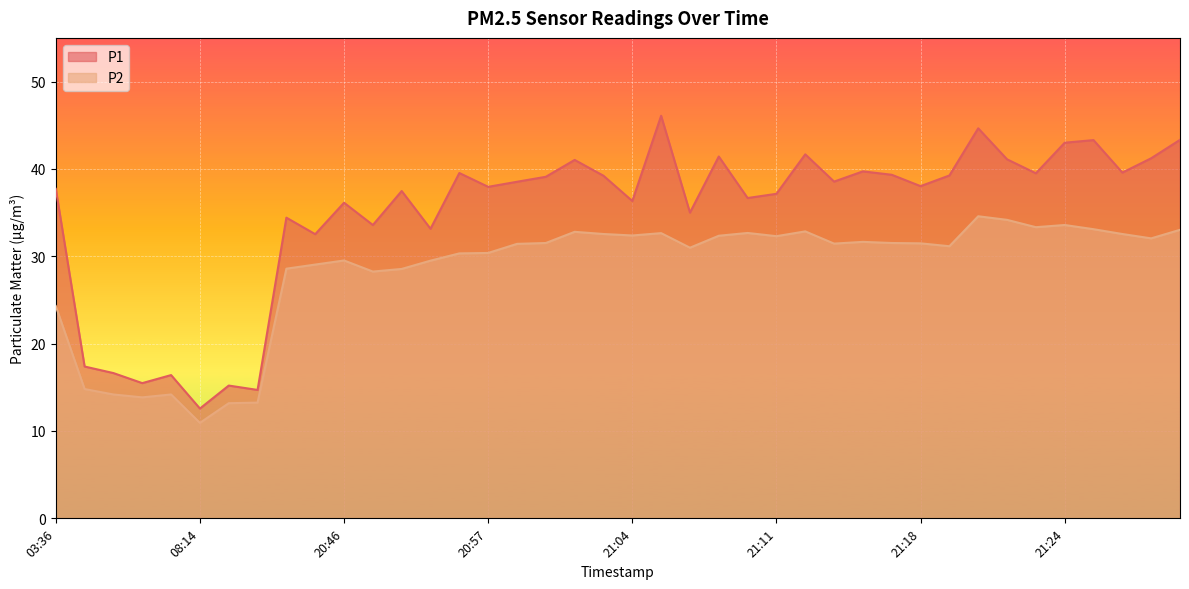

True or false: P2 and P1 cross at least once.

False